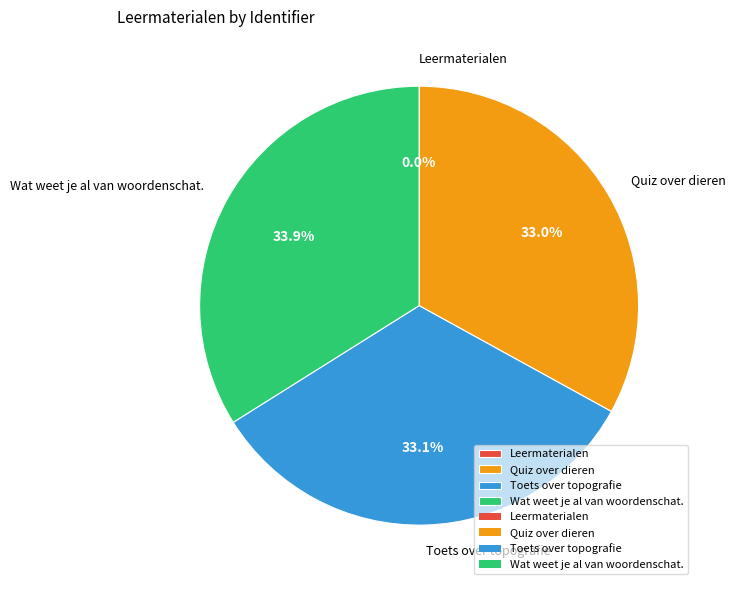

To the nearest percent, what is the average slice percentage?

25%